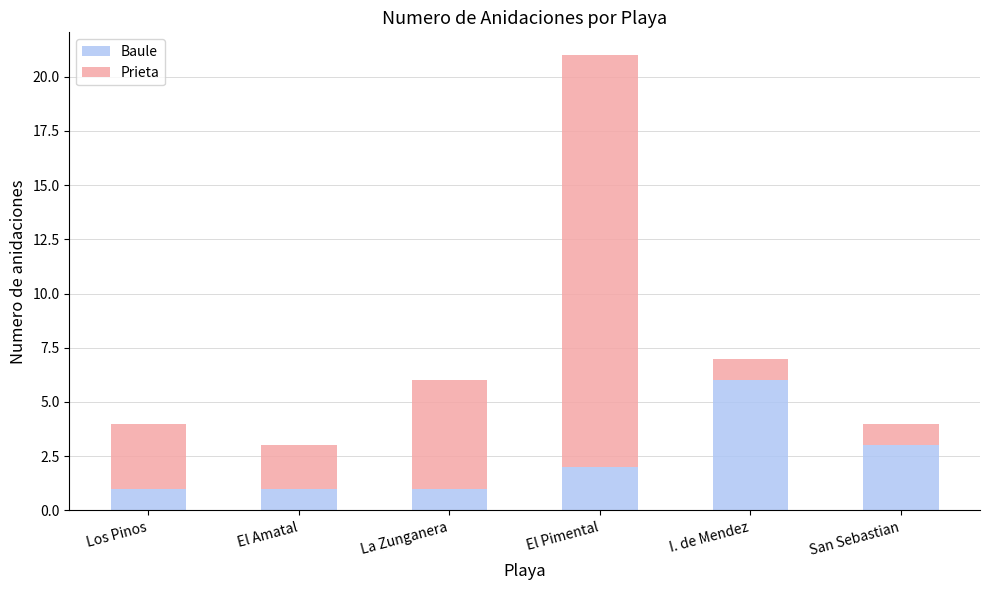

What is the total value across all series at Los Pinos?

4